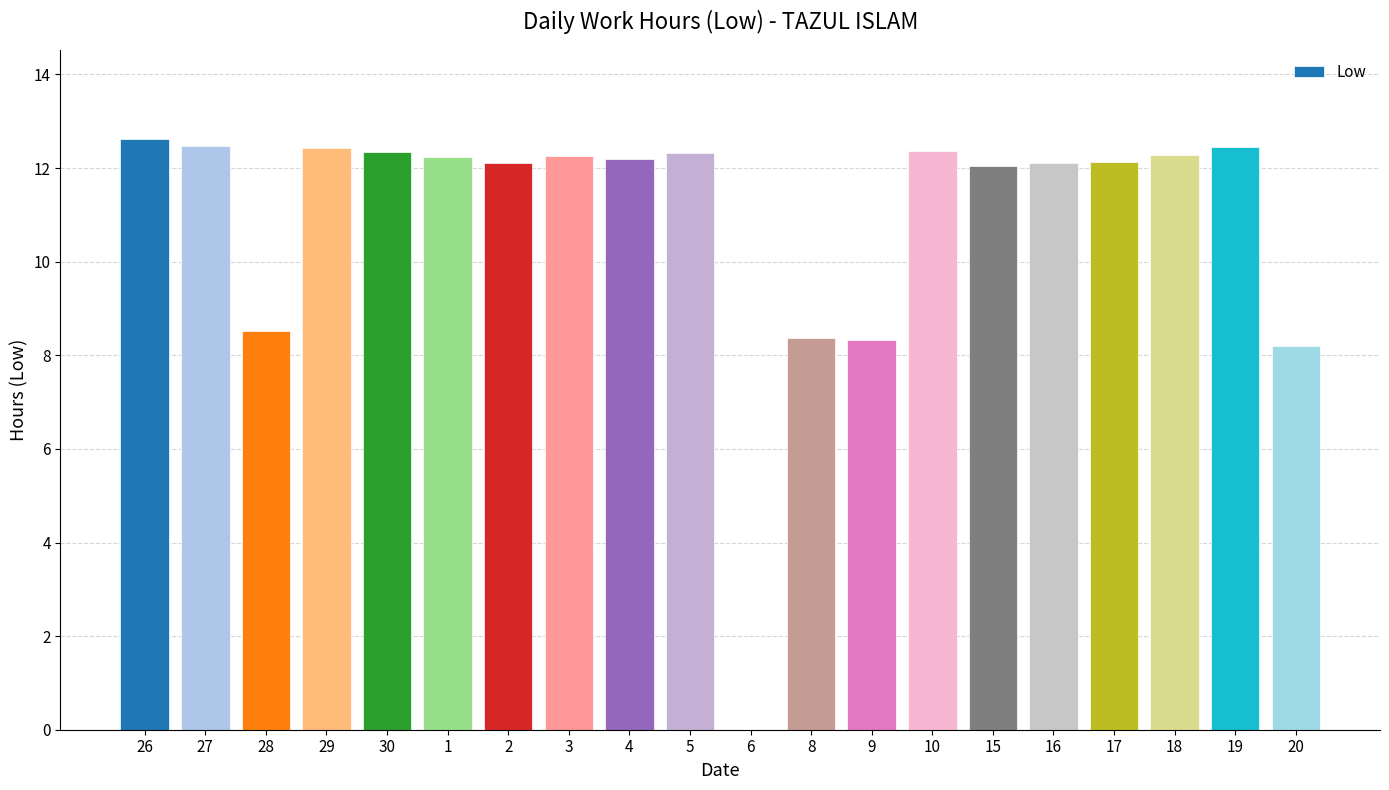

What is the greatest value displayed?

12.6